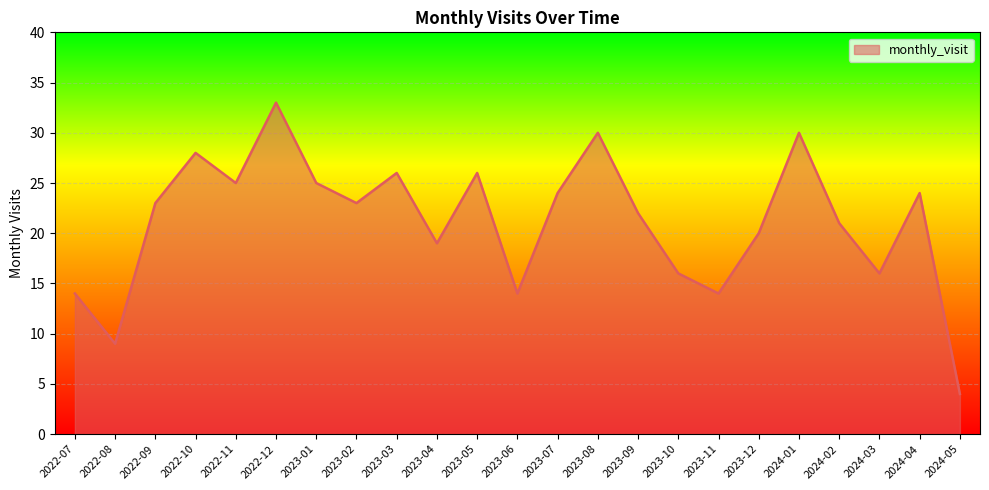

What is the difference between the values at 2023-04 and 2023-11?

5